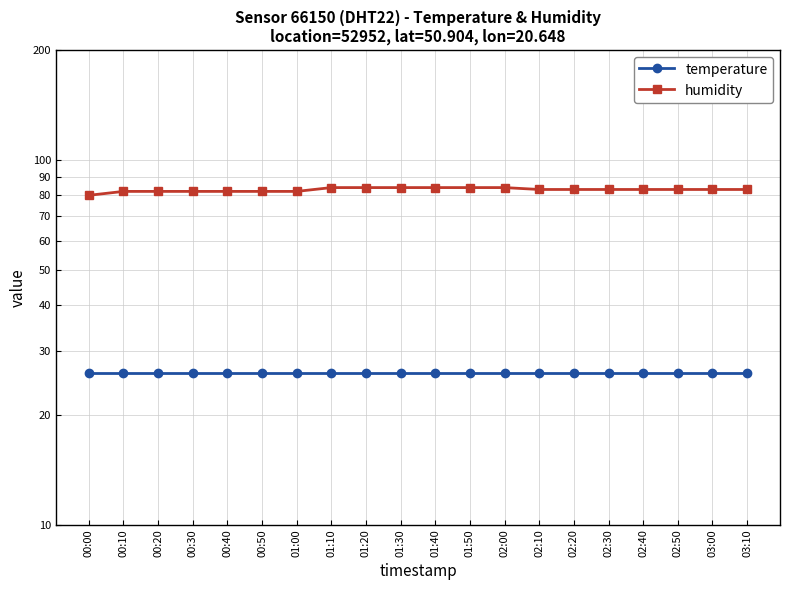

Which series has the largest total across all categories?

humidity